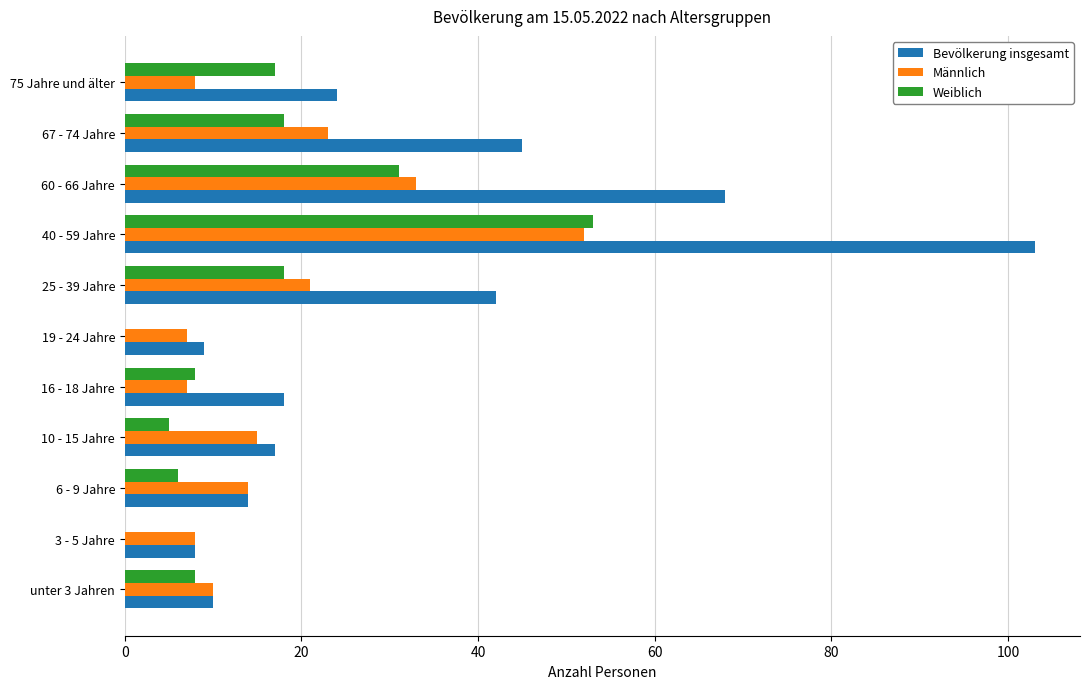

At which label is Weiblich closest to 26?

60 - 66 Jahre